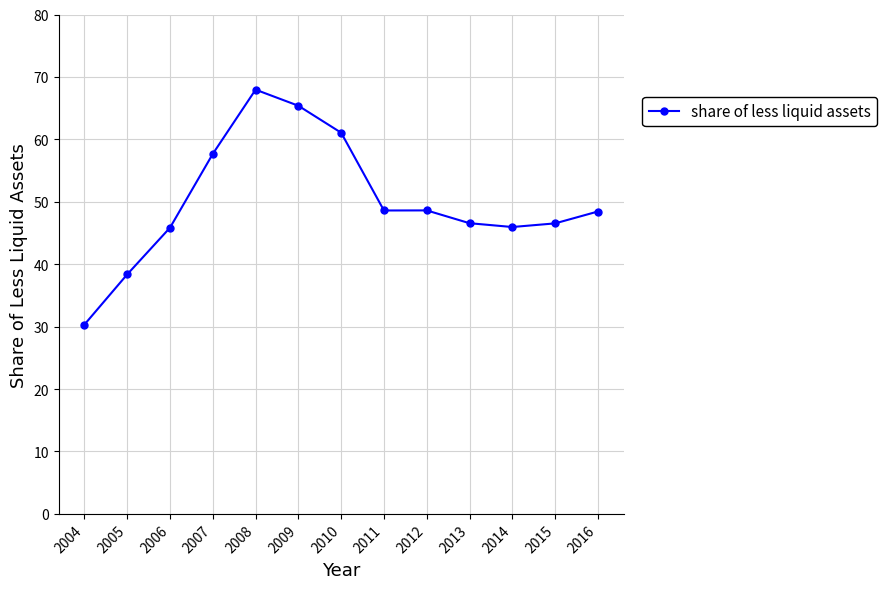

What is the value of the 5th point from the left?

68.0